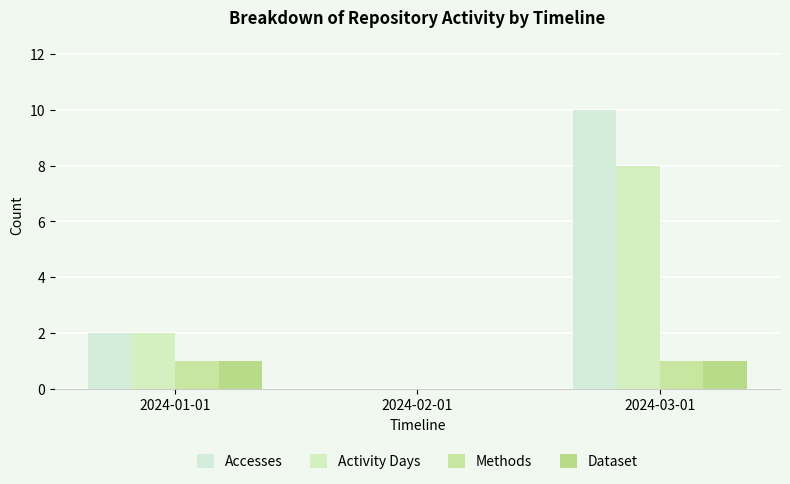

Which series has the largest range (max minus min)?

Accesses